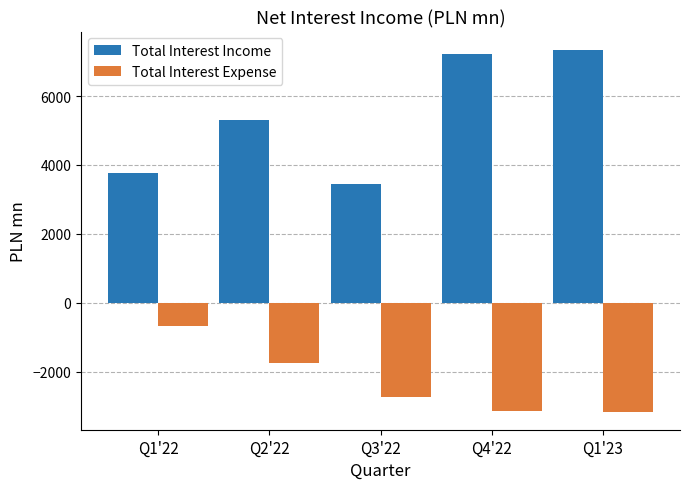

List the series in order of their peak value, lowest first.

Total Interest Expense, Total Interest Income